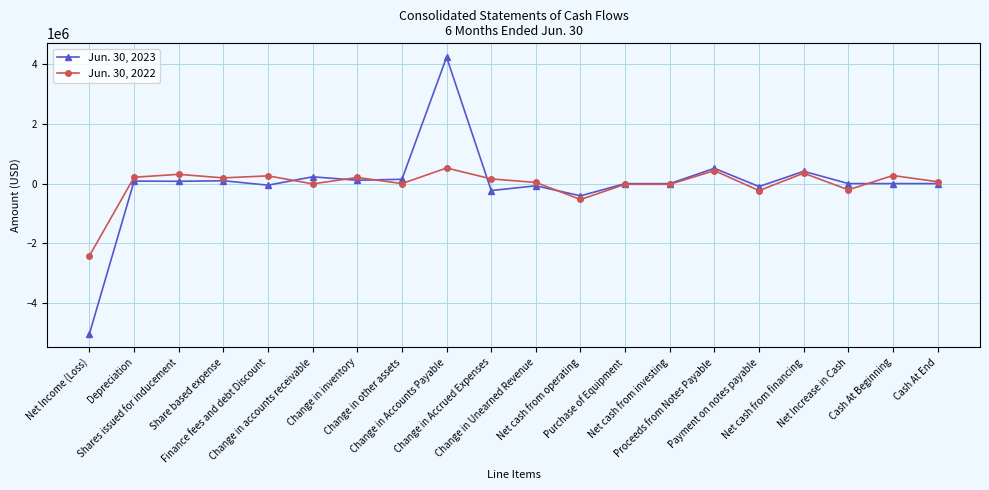

At which label is Jun. 30, 2022 closest to -947454?

Net cash from operating